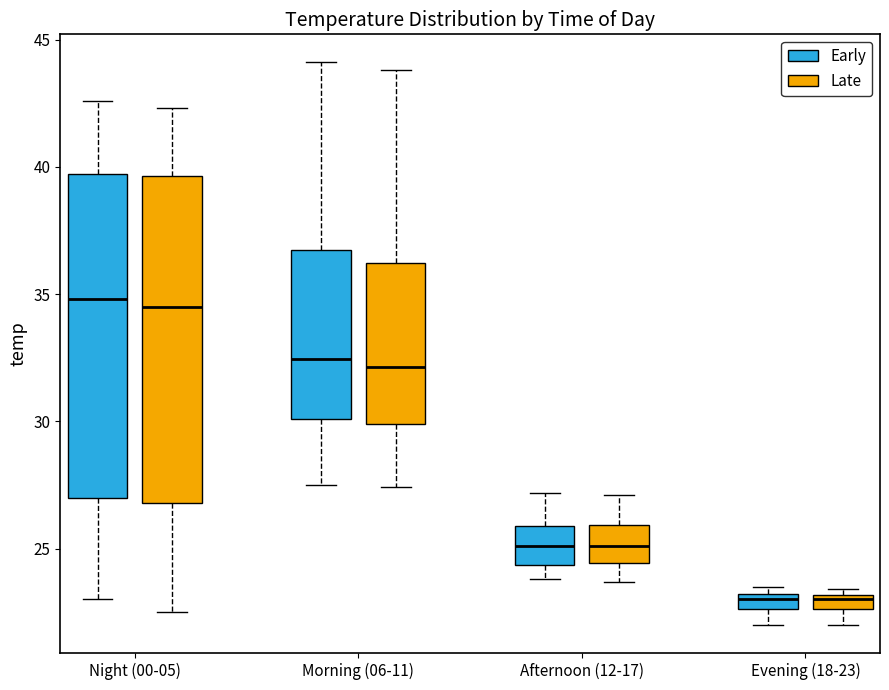

Where is the upper edge of the box for Morning (06-11) (Late) on the y-axis? The values are not printed on the chart, so give them approximately, as read against the axis.

36.0